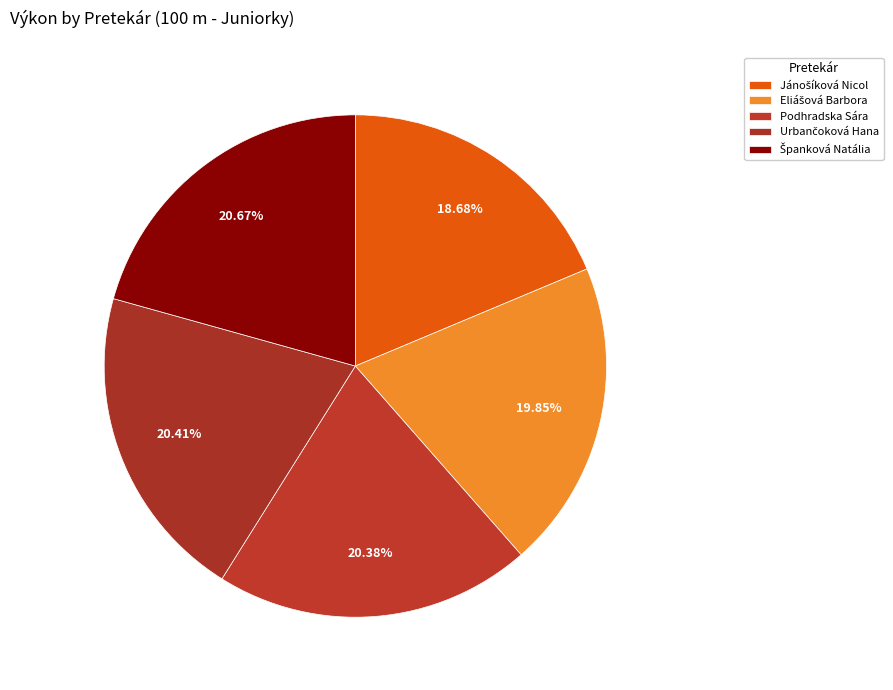

To the nearest percent, what is the average slice percentage?

20%